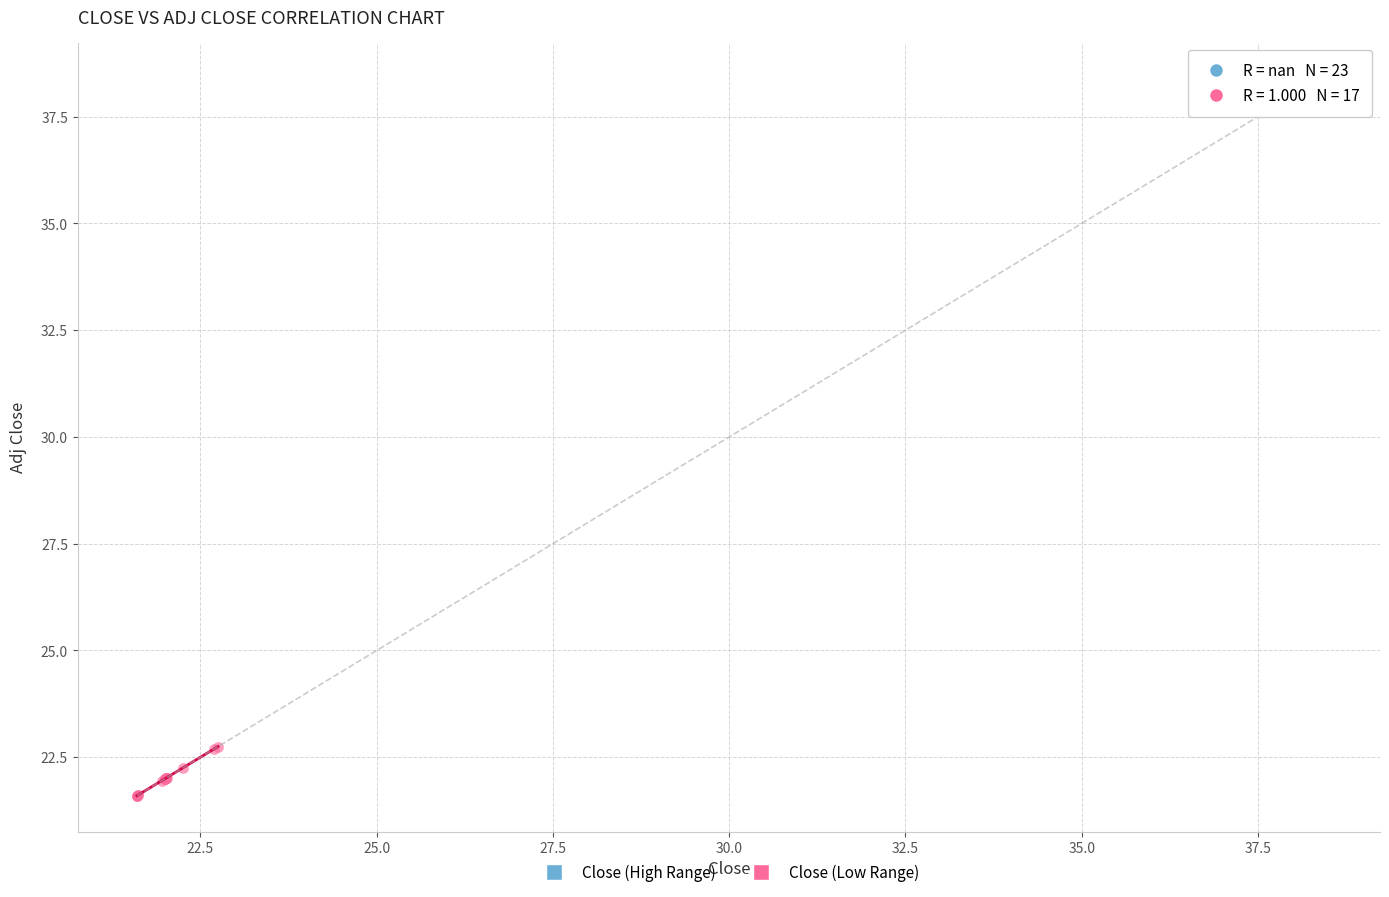

Which series contains the lowest Y value?

Close (Low Range)